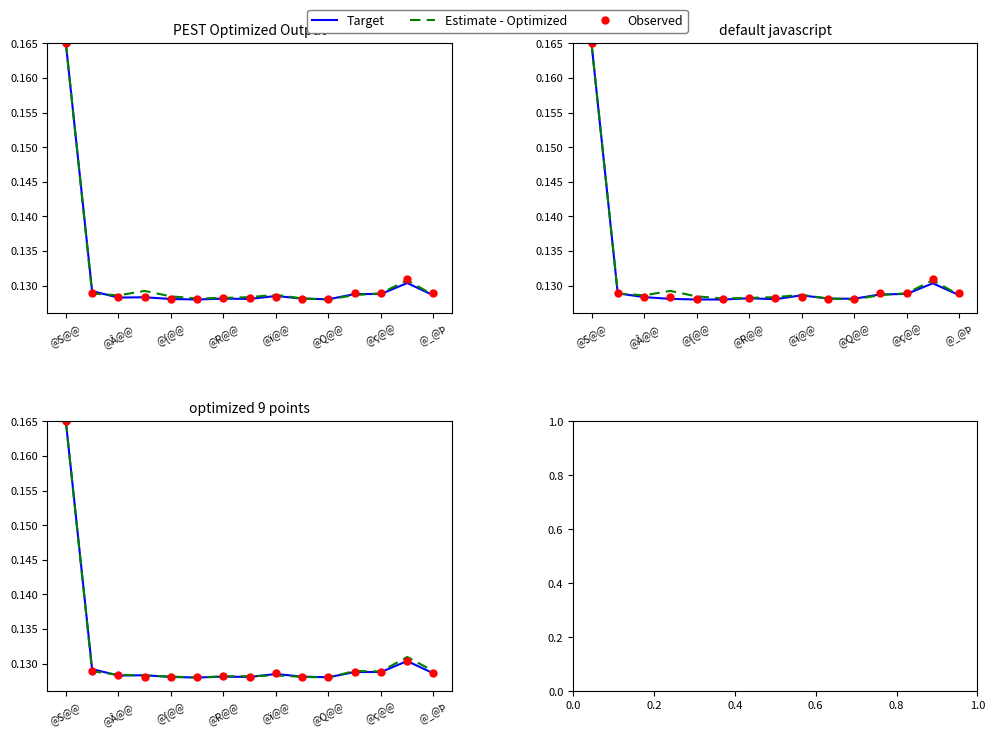

Which series has the widest spread of values?

Target